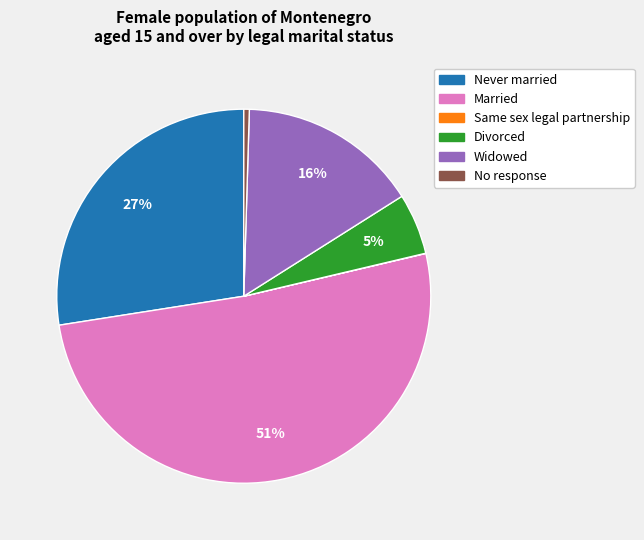

Is Never married the majority of the pie?

No